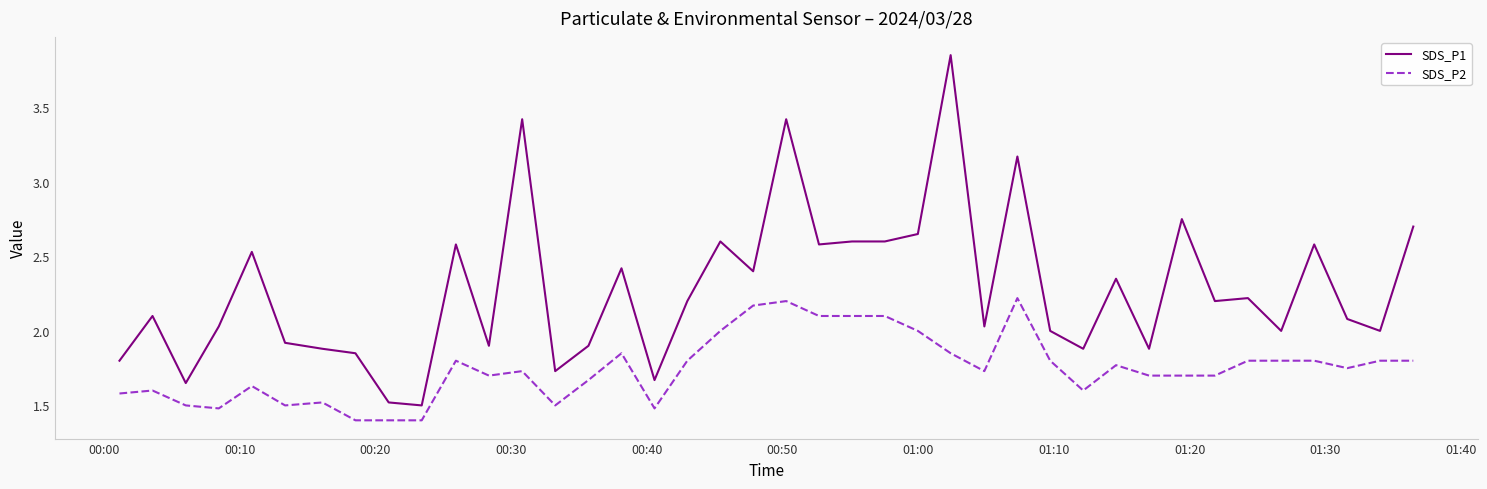

Rank the series by their average value, from highest to lowest.

SDS_P1, SDS_P2